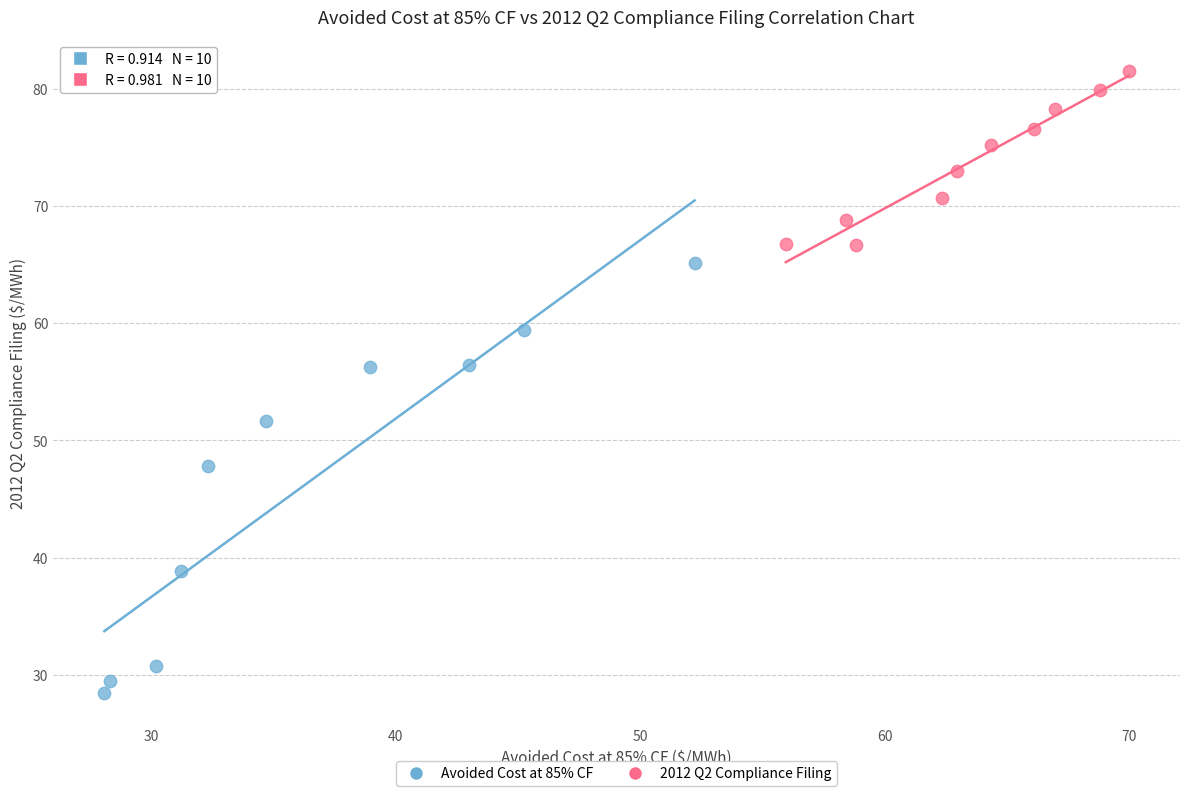

Which series has the widest spread of Y values?

Avoided Cost at 85% CF